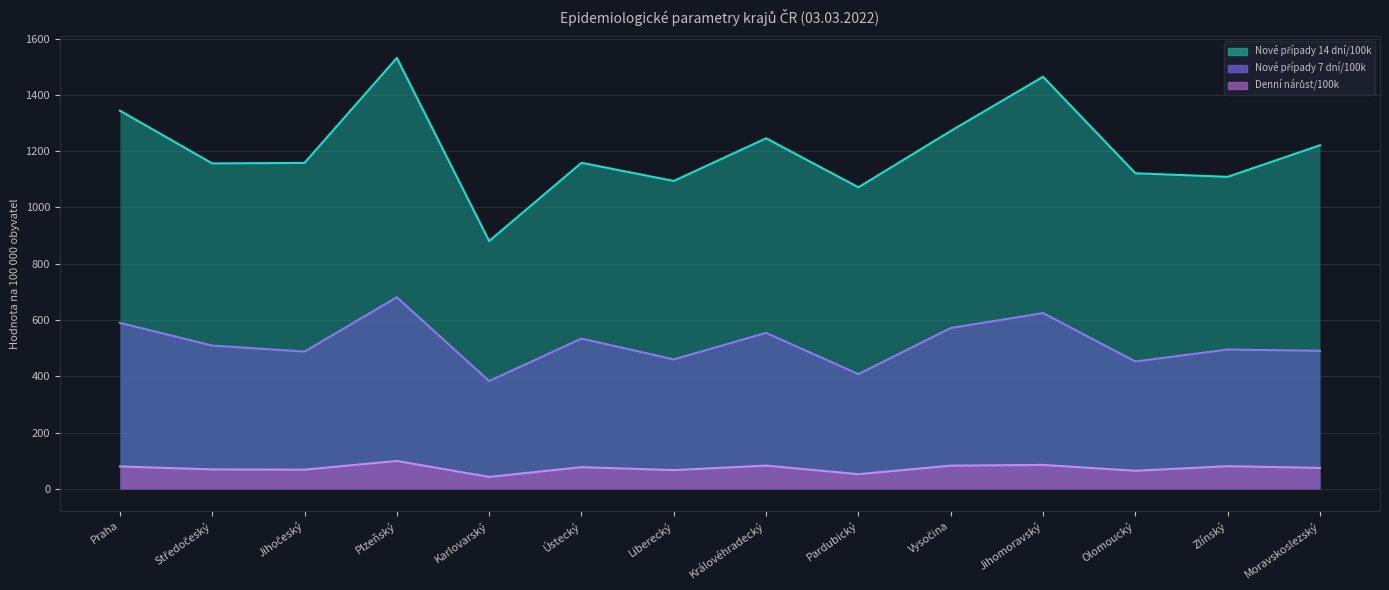

What is the approximate value of Denní nárůst/100k at Vysočina?

82.9